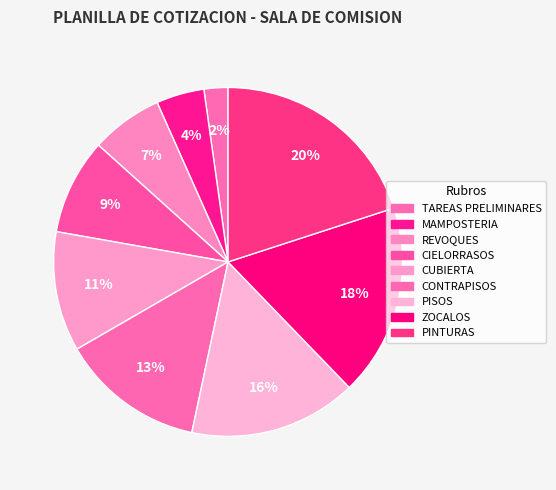

To the nearest percent, what percentage of the pie is CIELORRASOS?

9%